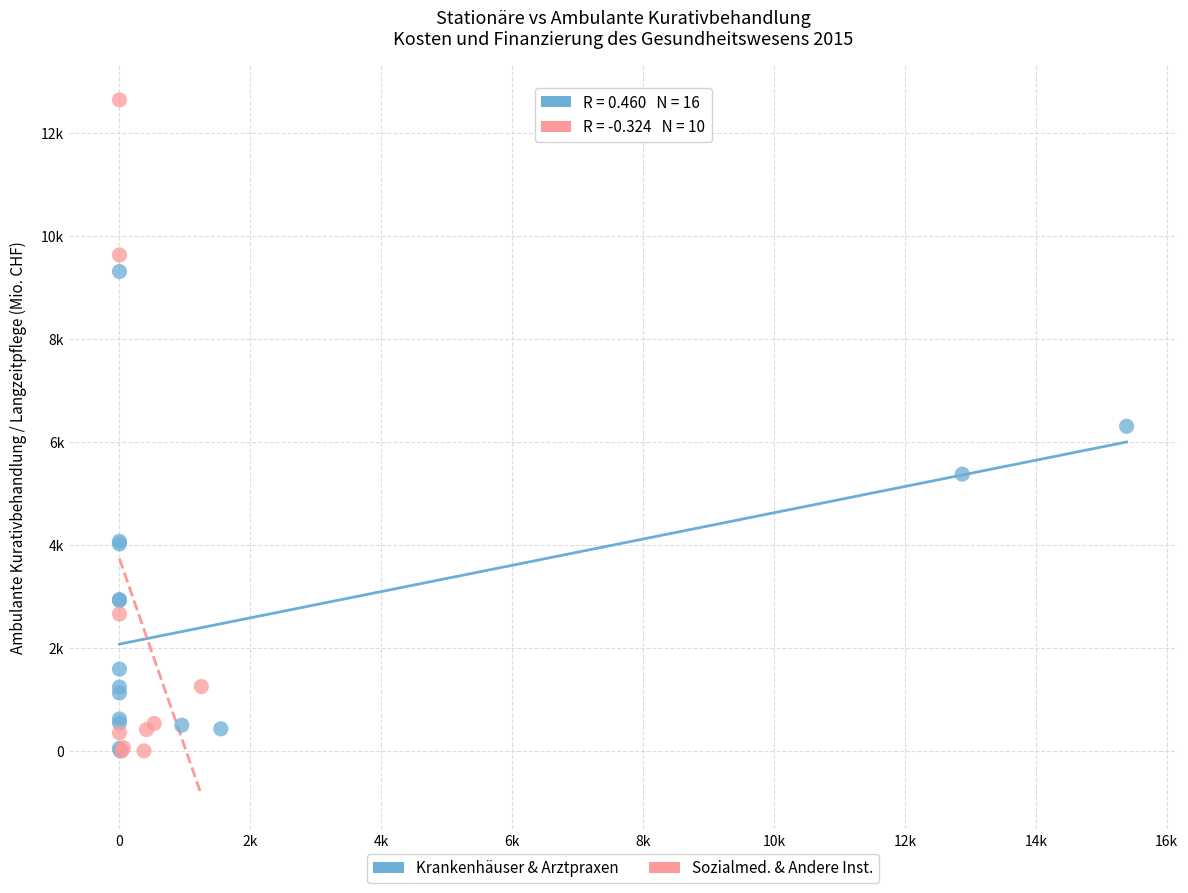

What are all the series names shown in the legend?

Krankenhäuser & Arztpraxen, Sozialmed. & Andere Inst.